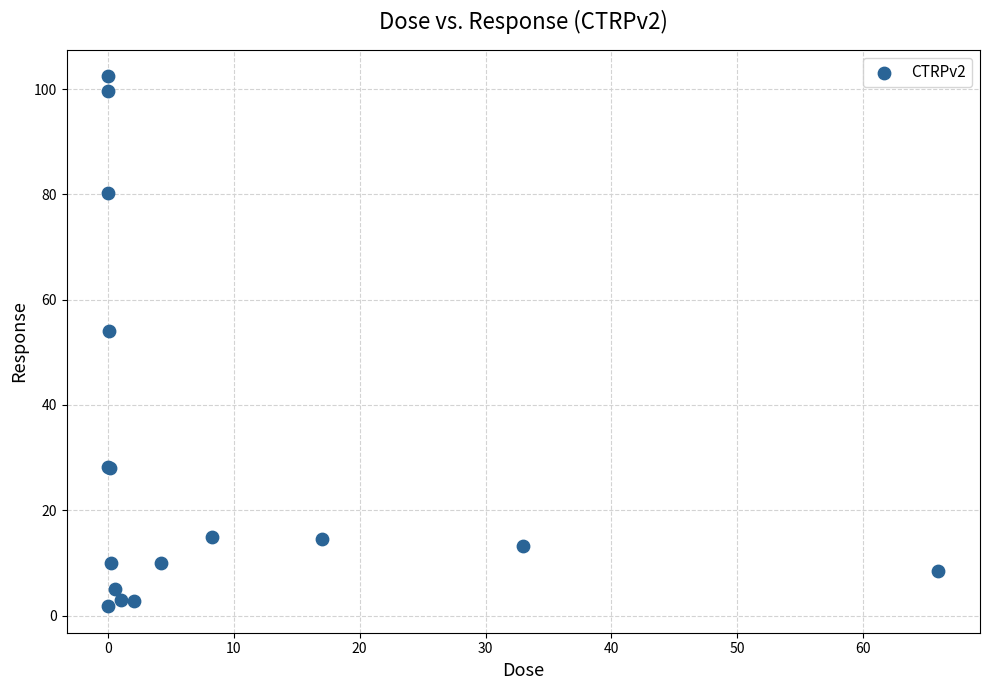

What Y value in the scatter plot is closest to 52?

54.0